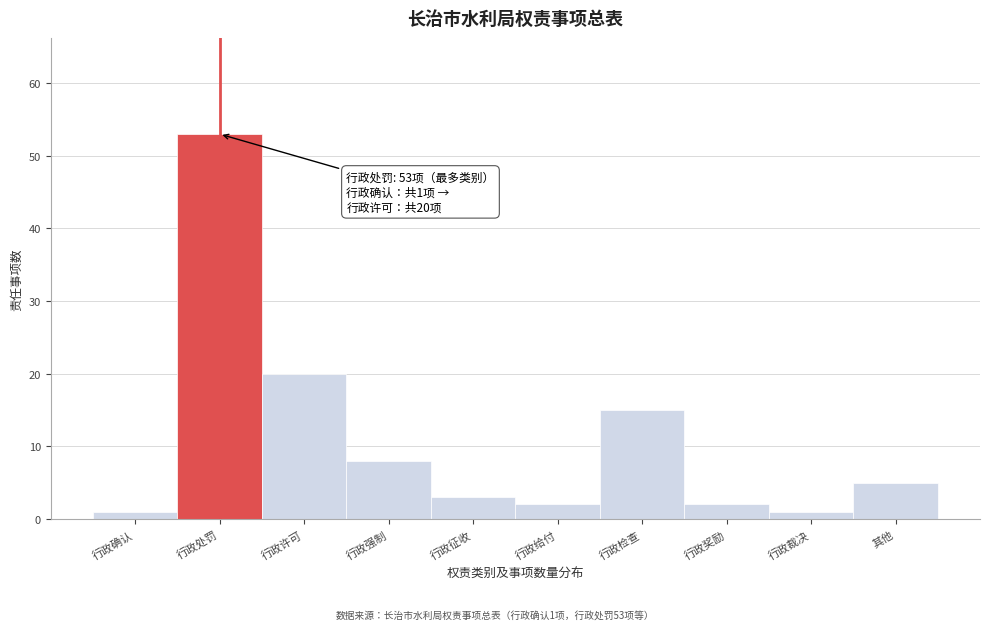

Reading right to left, extract all data points from this chart.

5	1	2	15	2	3	8	20	53	1